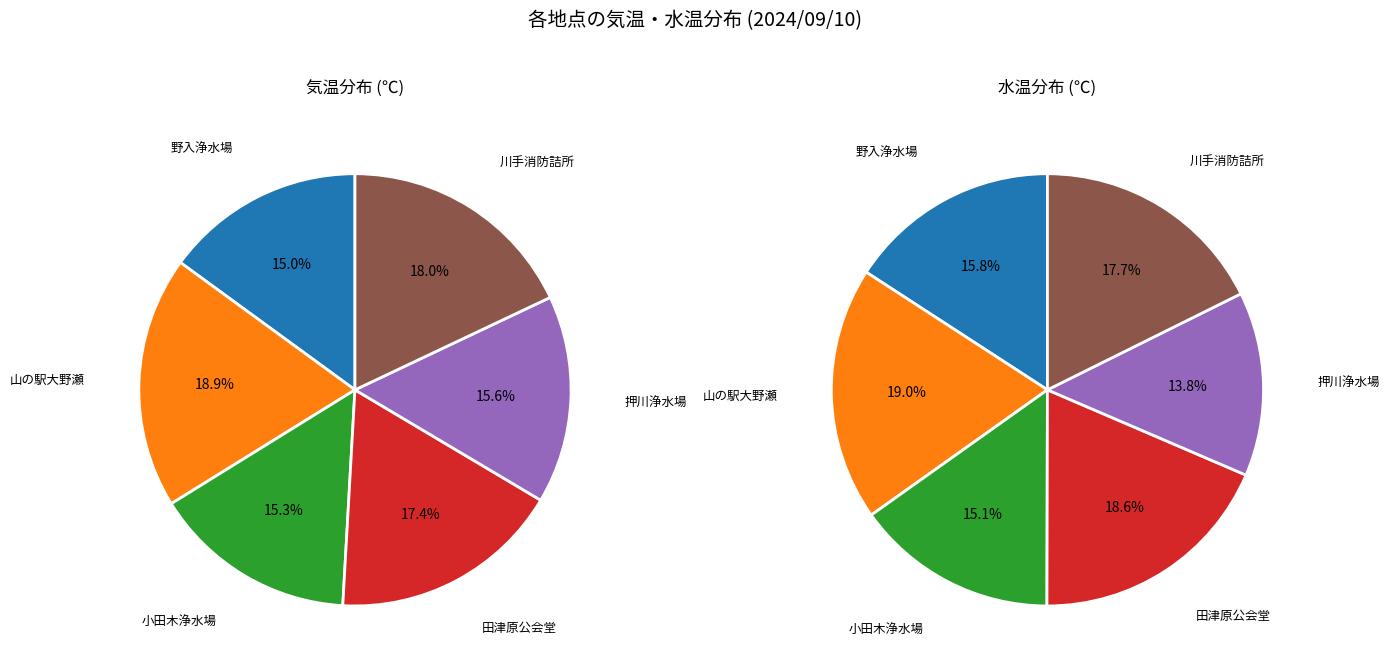

To the nearest percent, what percentage of the pie is 野入浄水場?

15%